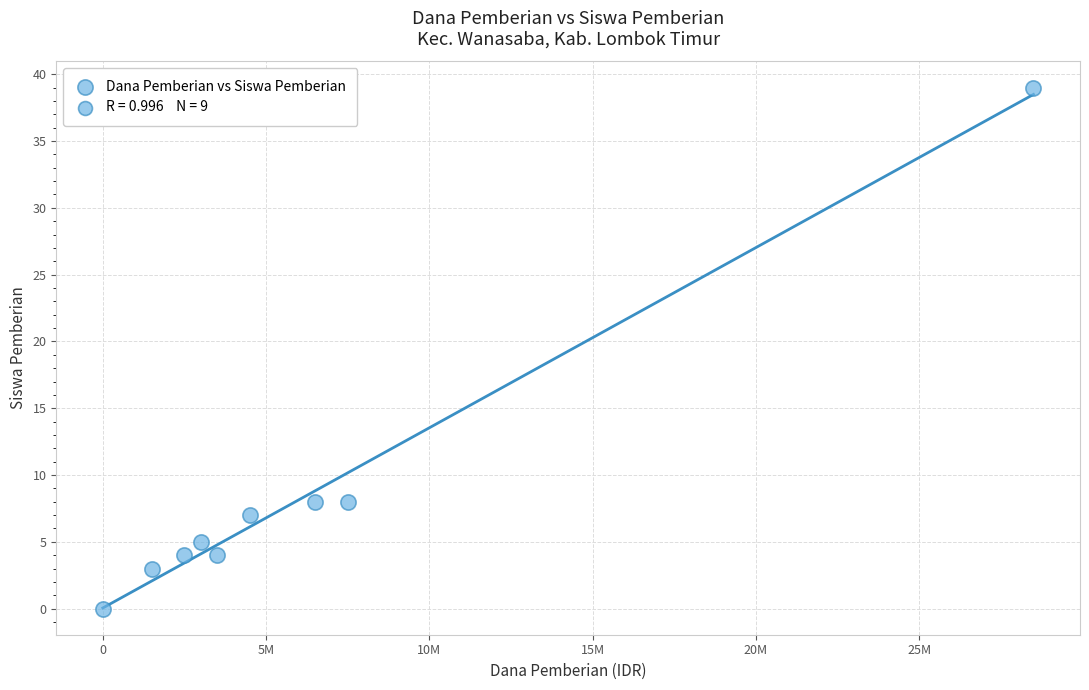

What is the average X value?

6388889